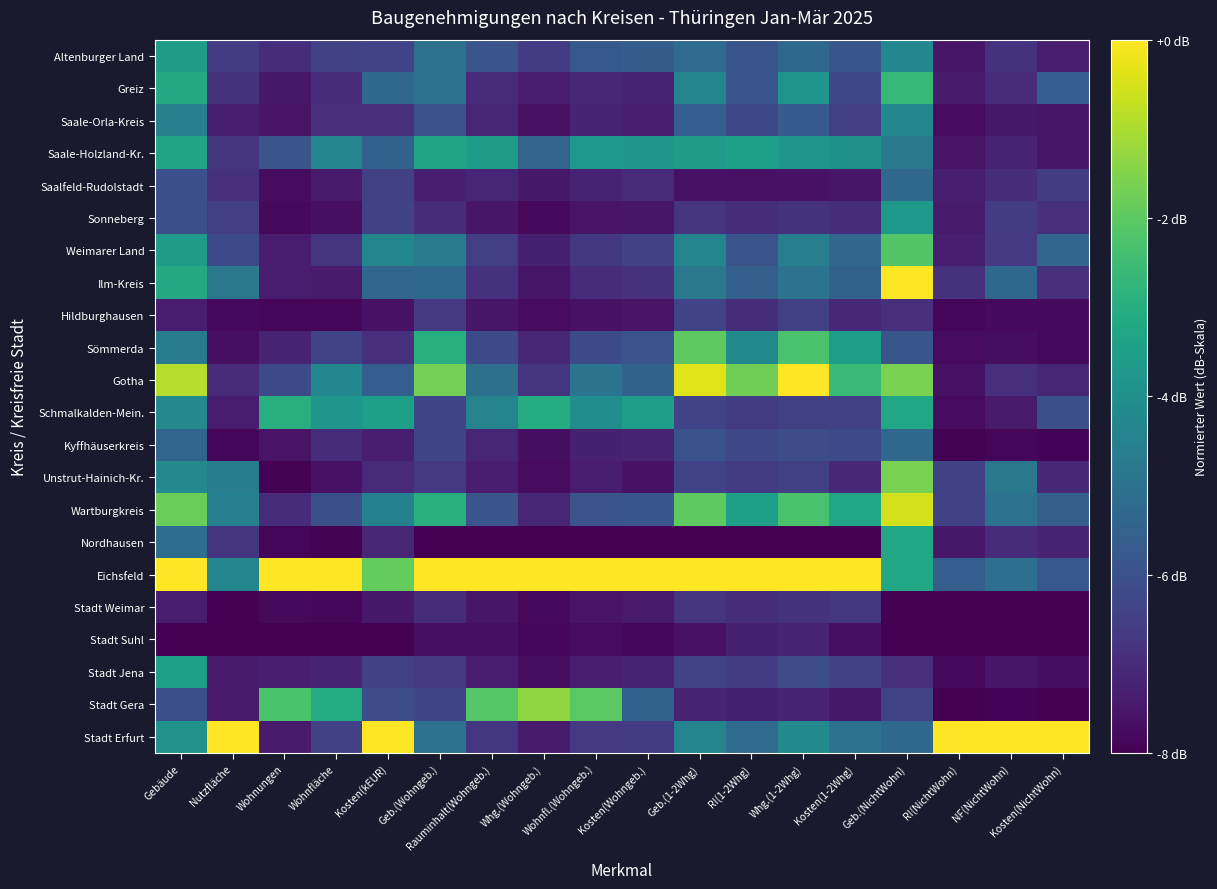

Between Whg.(Wohngeb.) and Geb.(NichtWohn), which series saw the biggest shift?

Ilm-Kreis